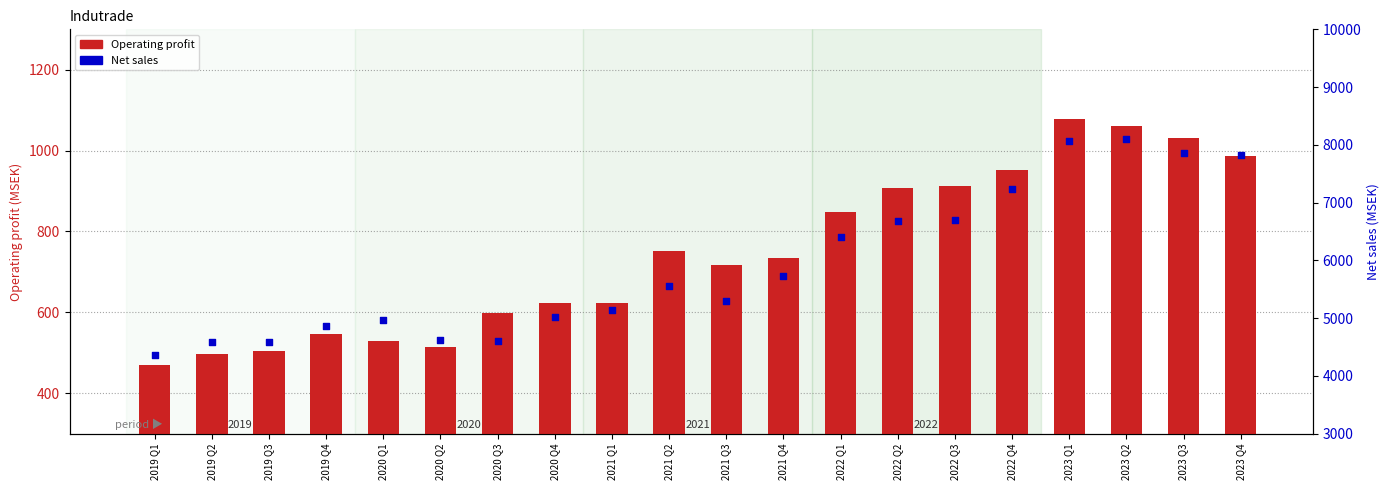

What are all the series names shown in the legend?

Operating profit, Net sales